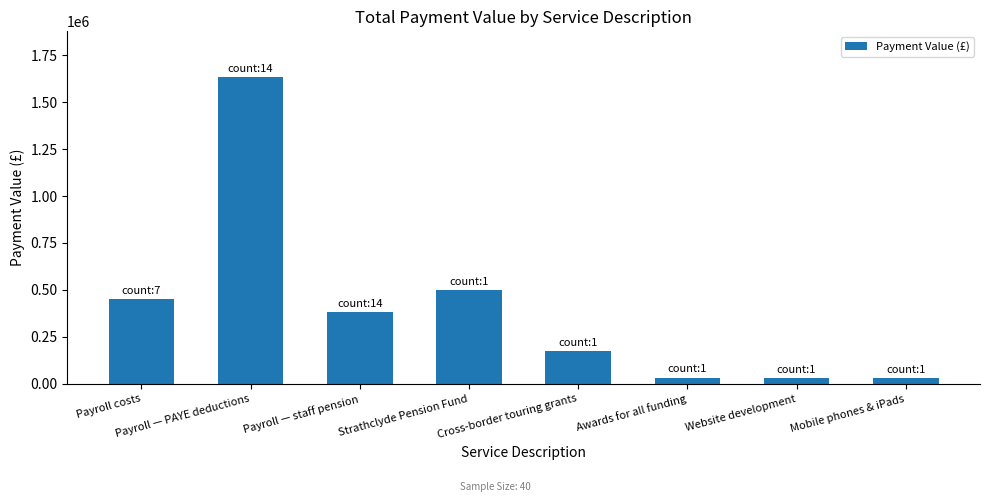

Are the bars horizontal?

No